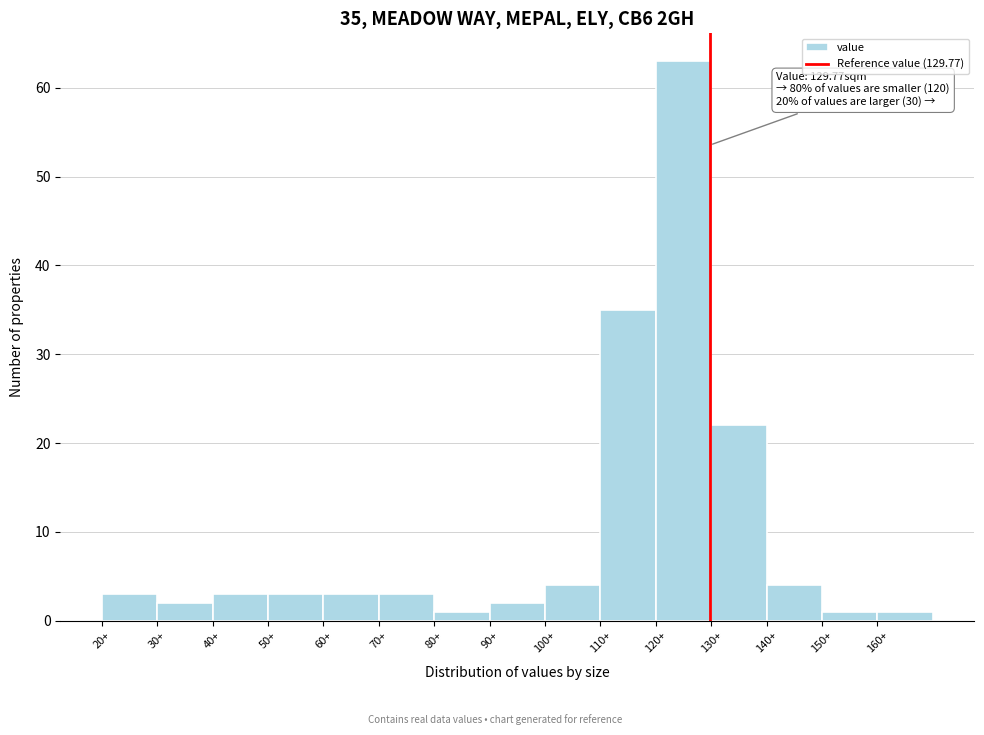

Which range on the x-axis has the tallest bar?

120 to 130